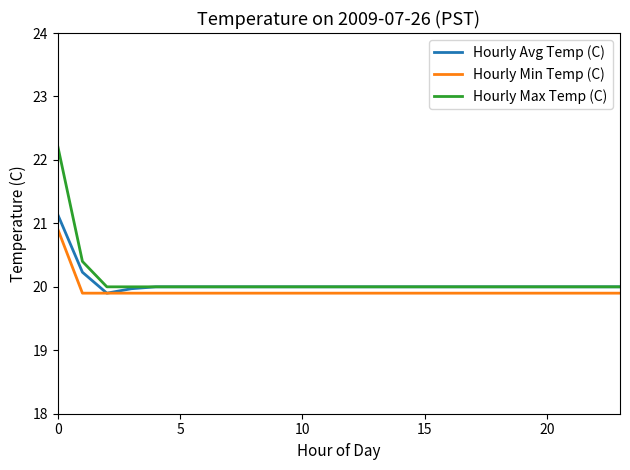

True or false: Hourly Min Temp (C) and Hourly Max Temp (C) intersect in this chart.

False